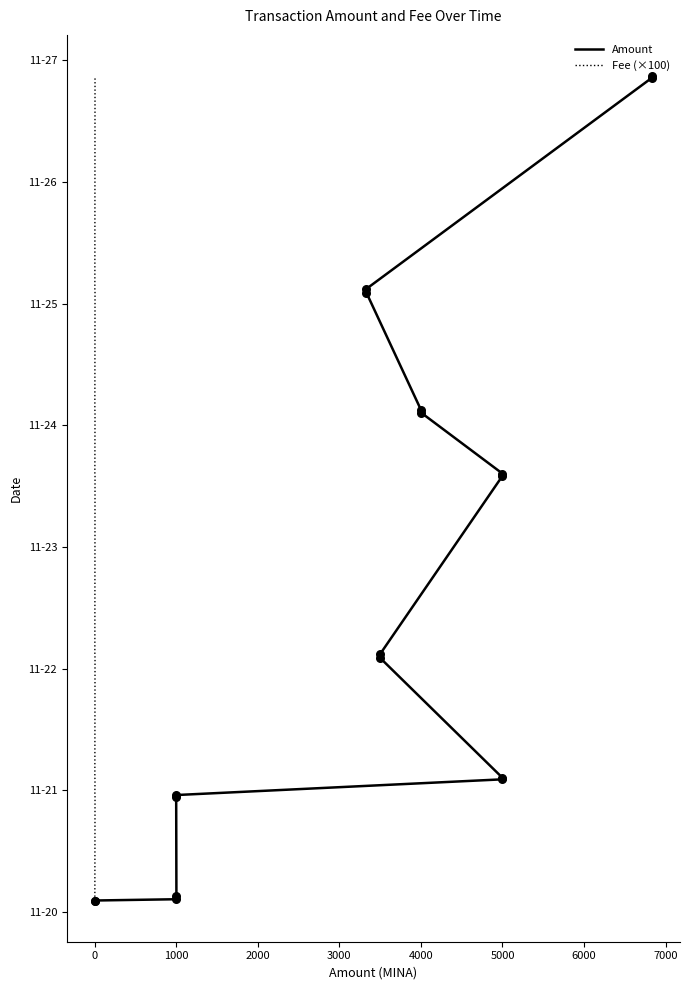

Which series contains the lowest Y value?

Amount